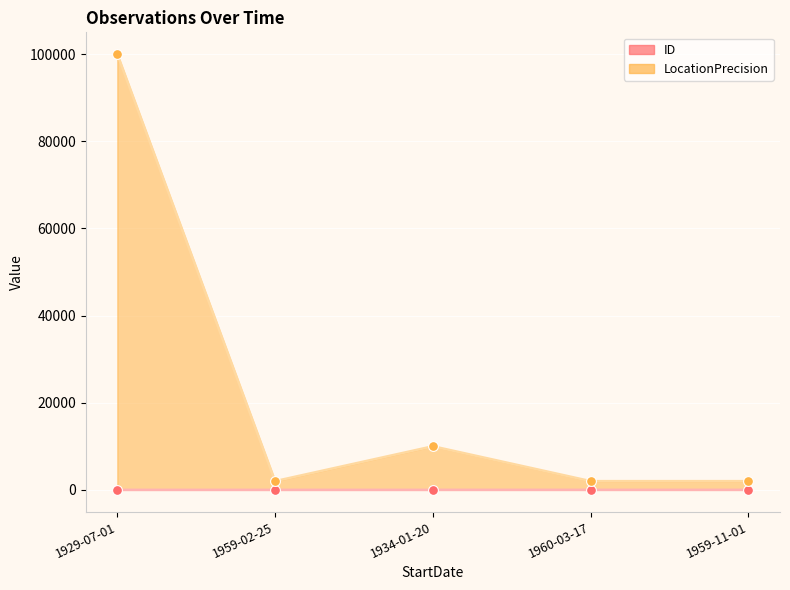

Which series contains the highest Y value?

LocationPrecision